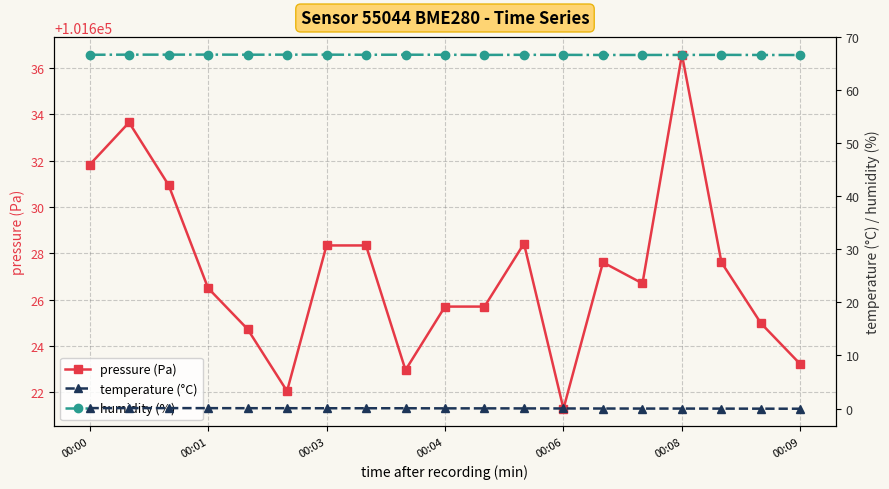

The temperature (°C) series shows -0.1 at 13. True or false?

False